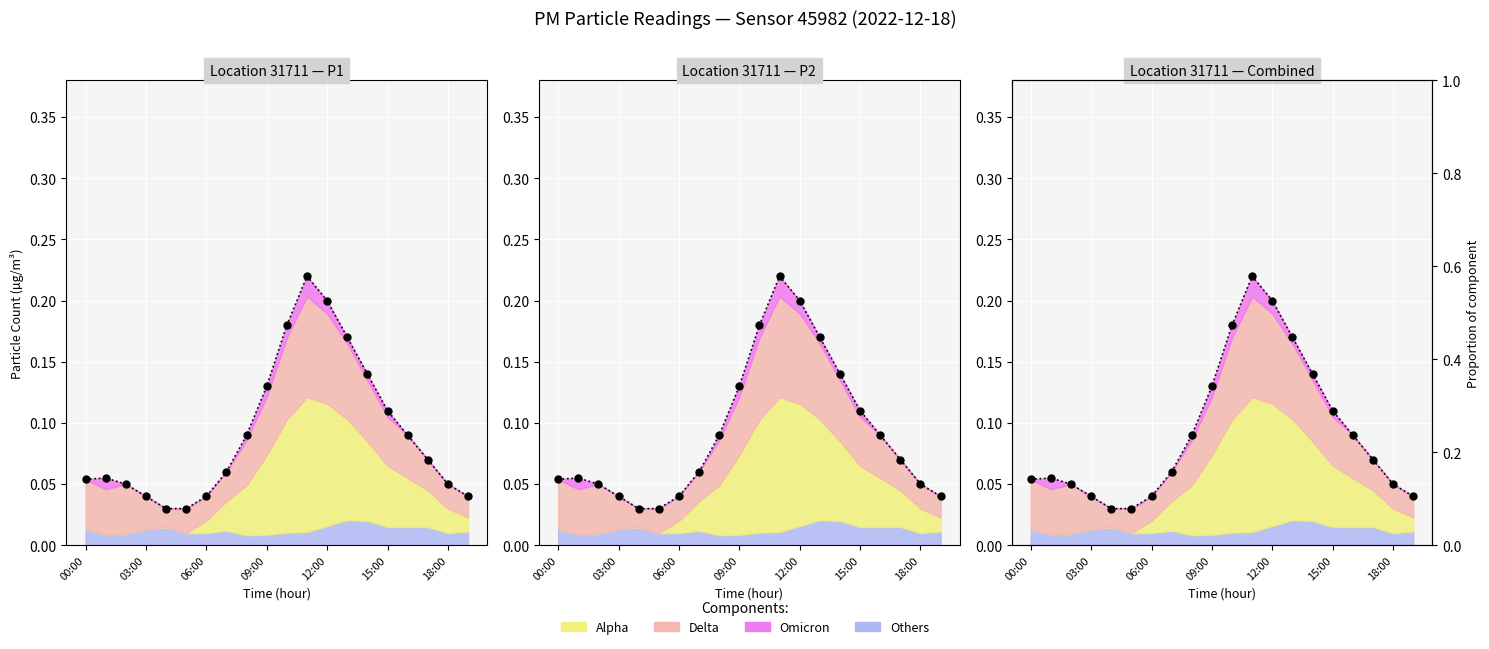

True or false: P1 has a value of 0.2 at 11.

True